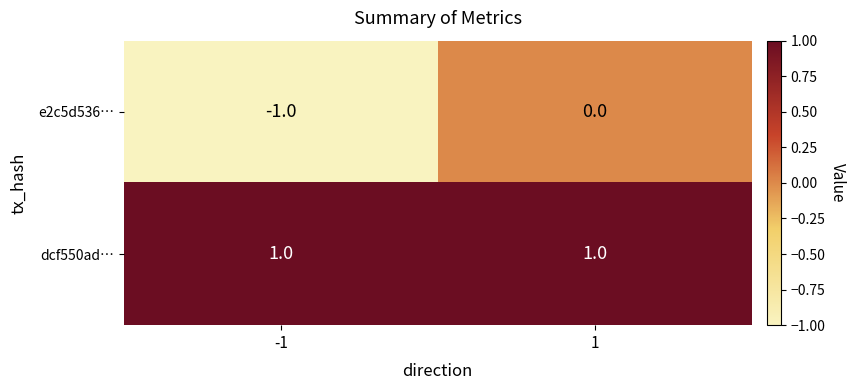

Reading left to right, extract all data points from this chart.

e2c5d536…: -1	0
dcf550ad…: 1	1